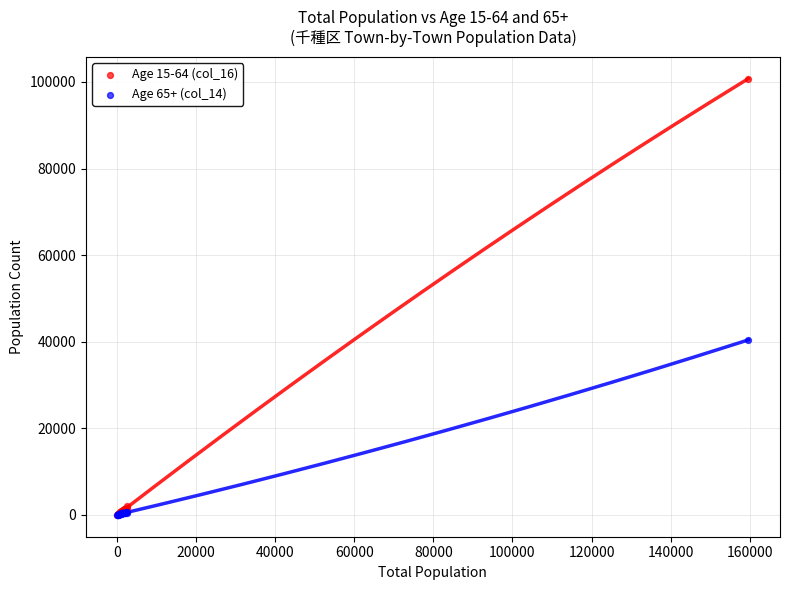

Across all series, what Y value is closest to 50395?

40419